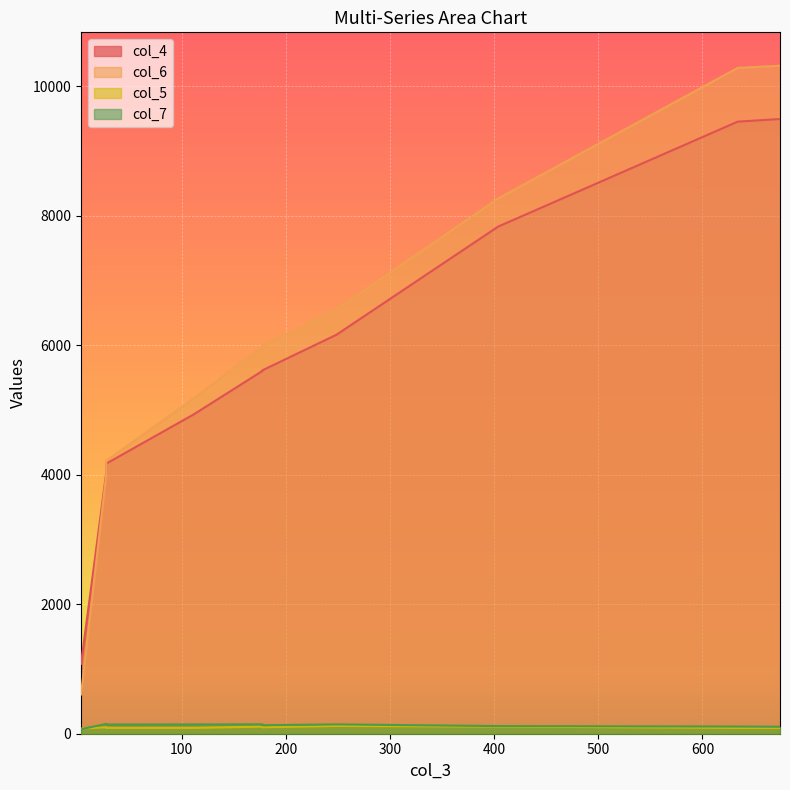

Is the value of col_6 at 27.5 greater than the value of col_5 at 177.4?

Yes